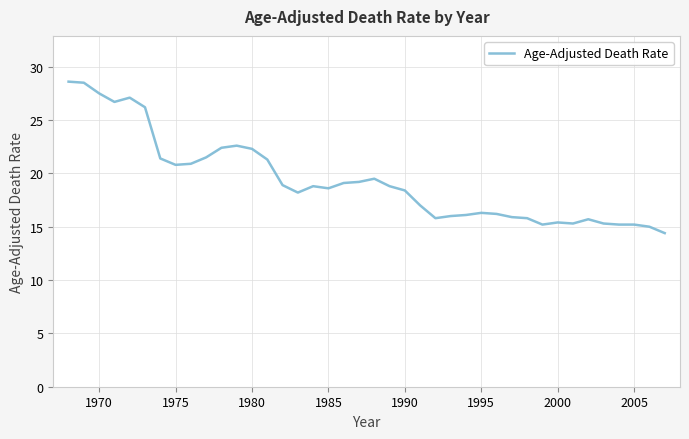

What is the greatest value displayed?

28.6